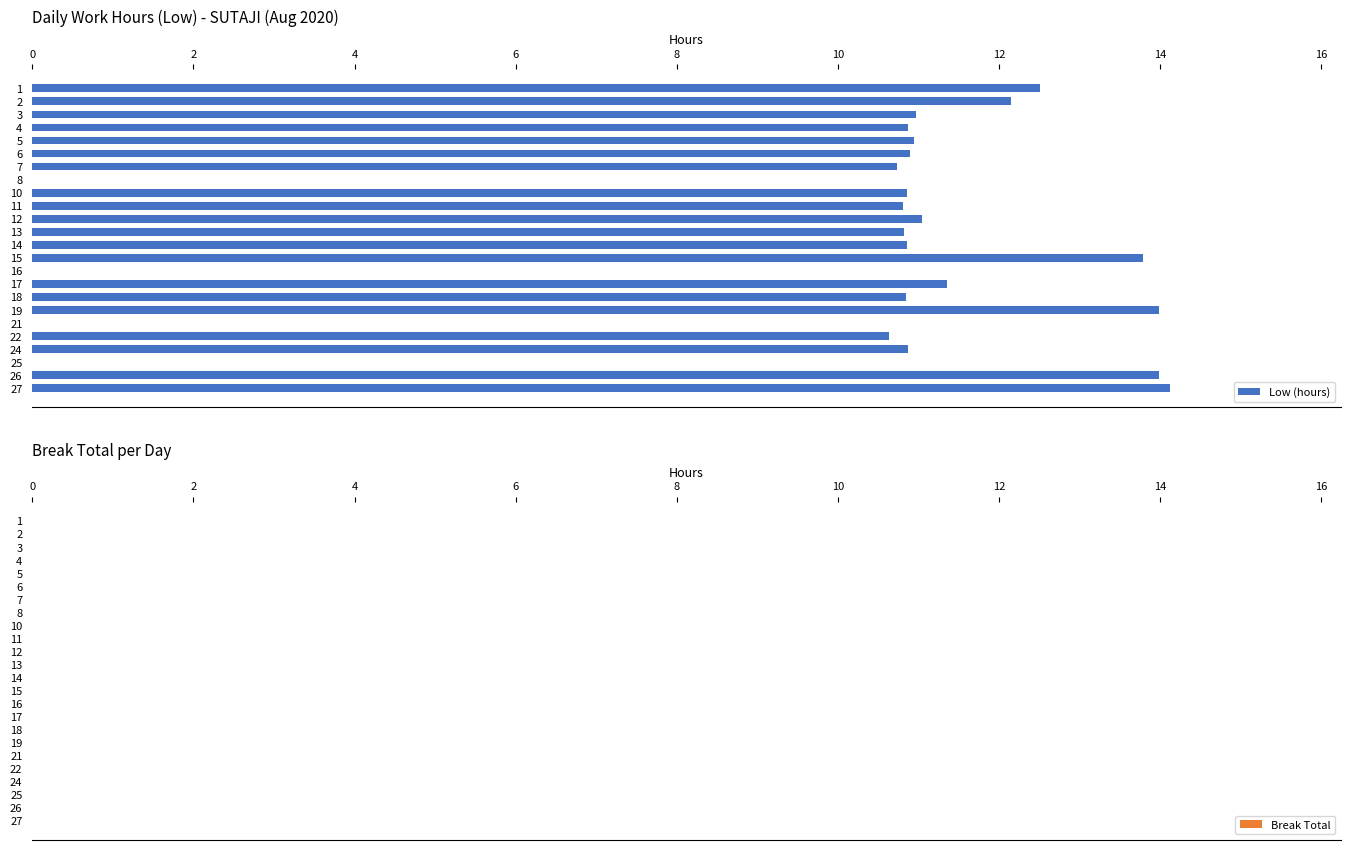

Between 4 and 25, which is larger?

4